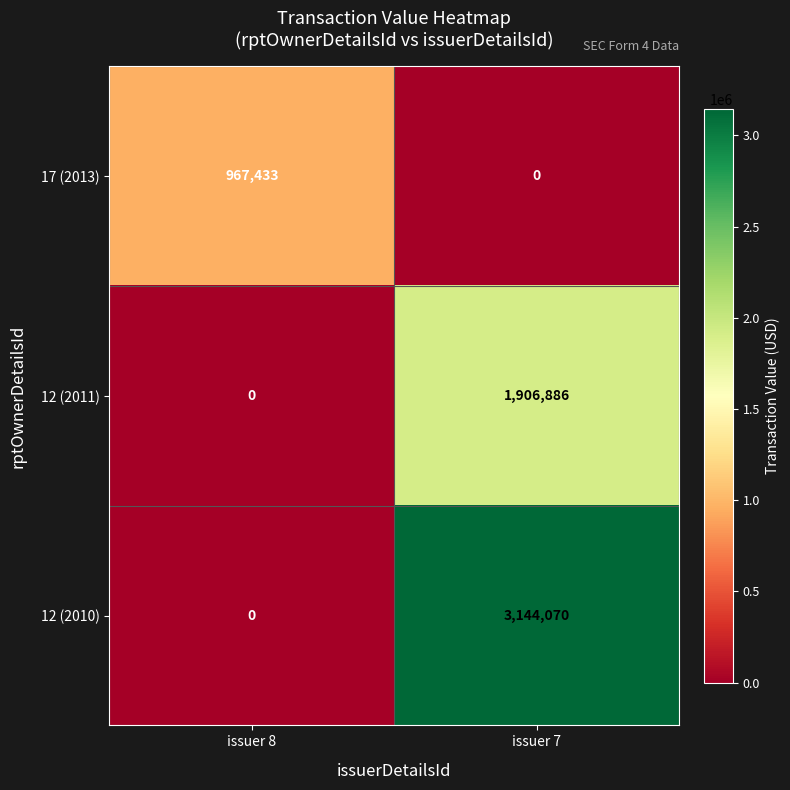

At which category is the sum across all series the highest?

issuer 7